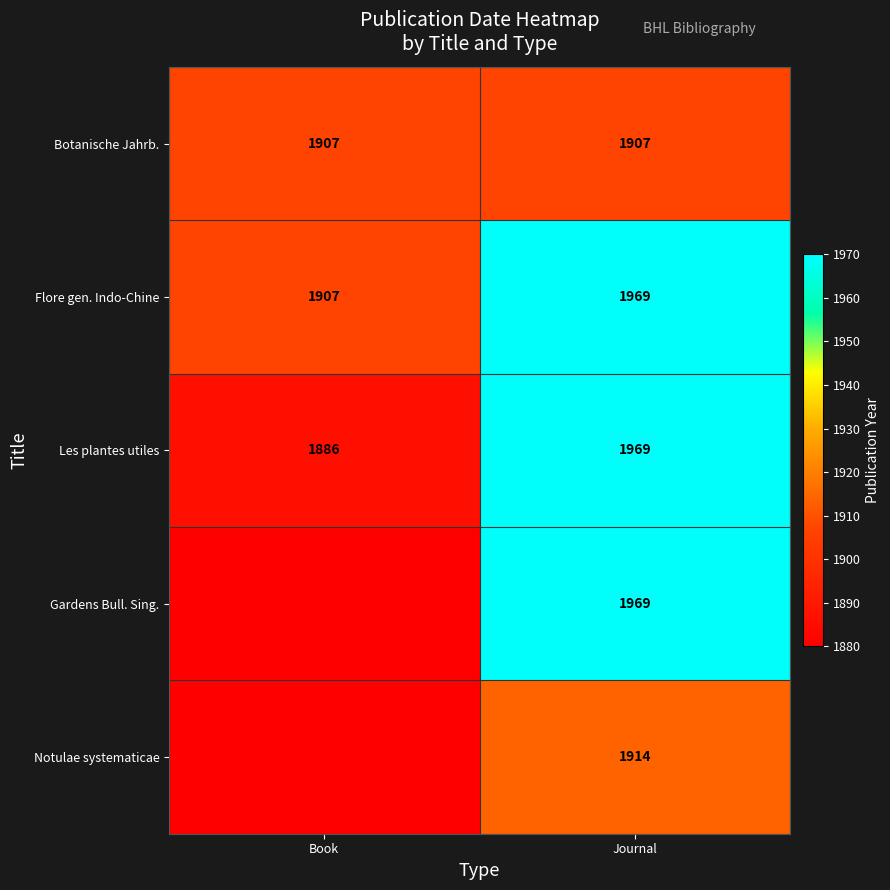

The value of Botanische Jahrb. at Book is 765. True or false?

False